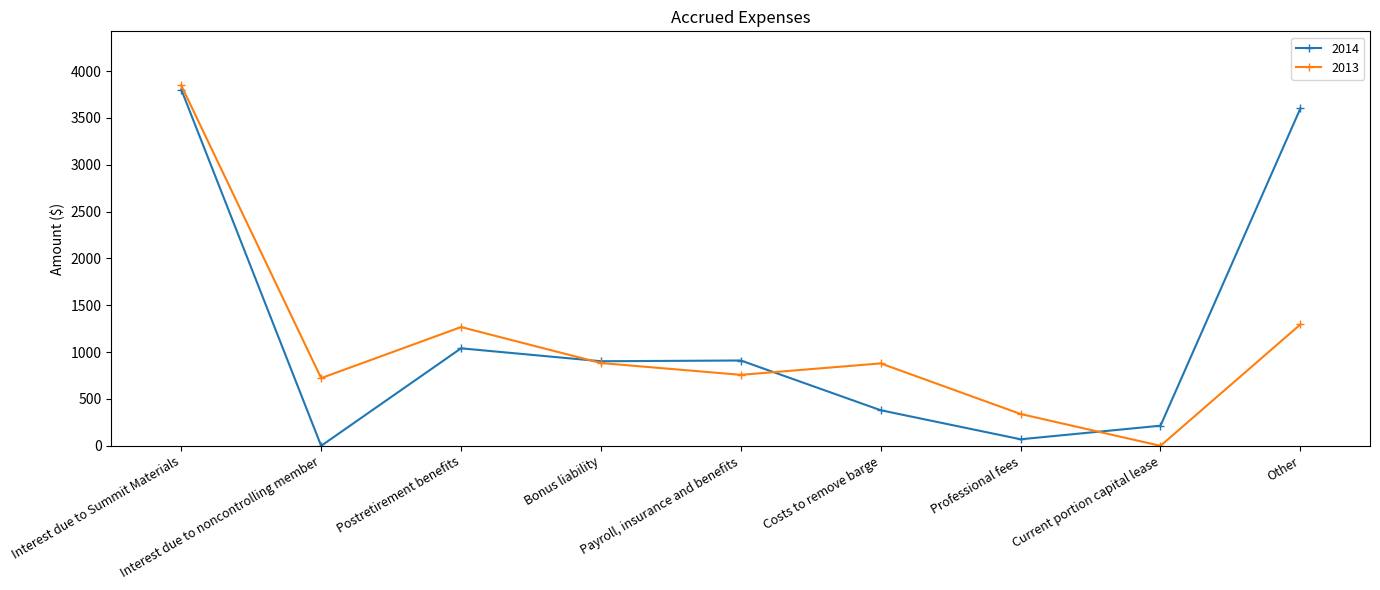

Does the chart display data point markers on the line(s)?

Yes